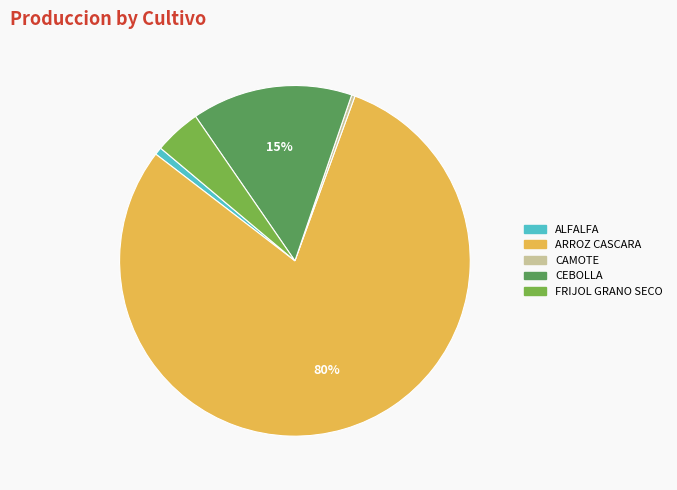

Combined, do FRIJOL GRANO SECO and ARROZ CASCARA account for over 50%?

Yes